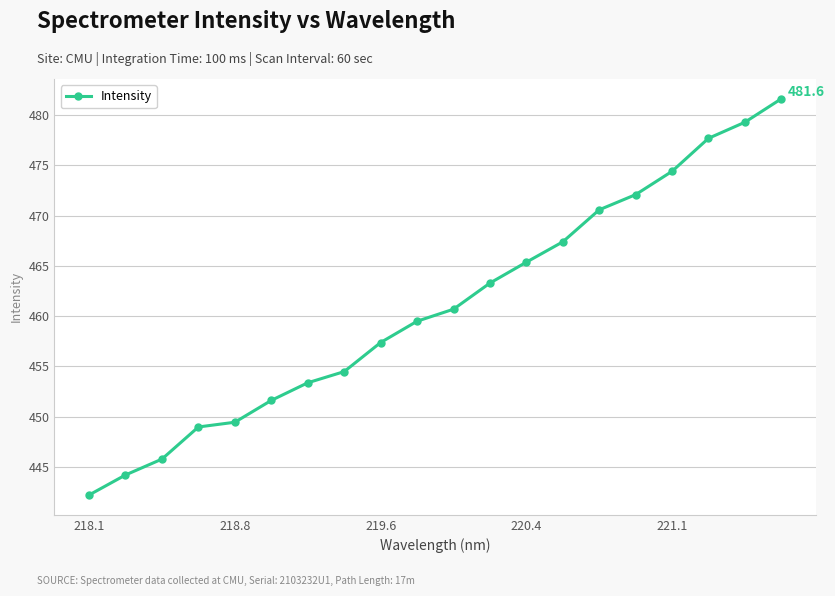

What is the difference between the second highest and second lowest values?

35.1